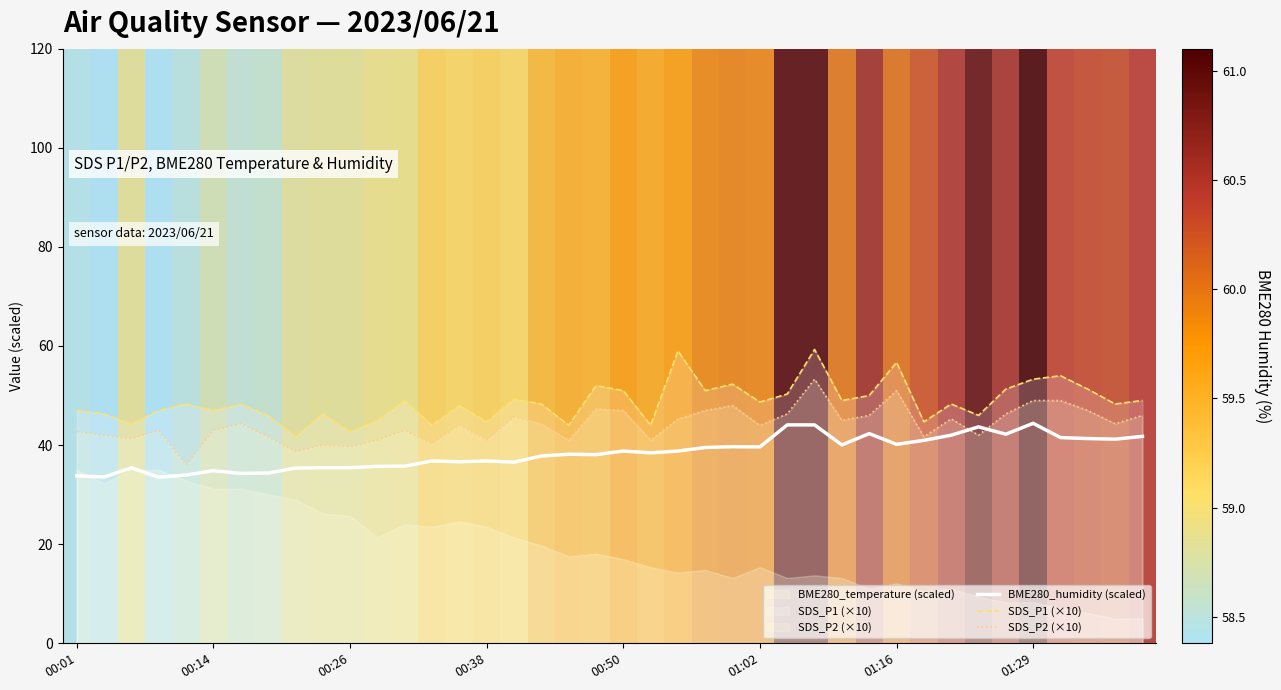

Is the value of SDS_P1 (×10) at 00:14 greater than the value of SDS_P2 (×10) at 00:14?

Yes